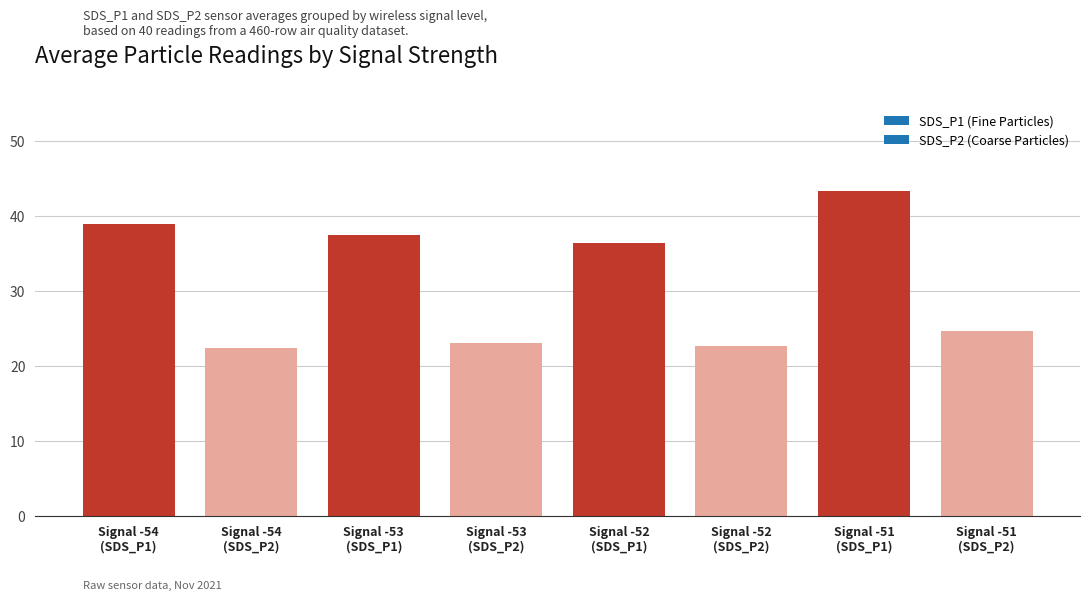

How many distinct data groups are displayed?

1